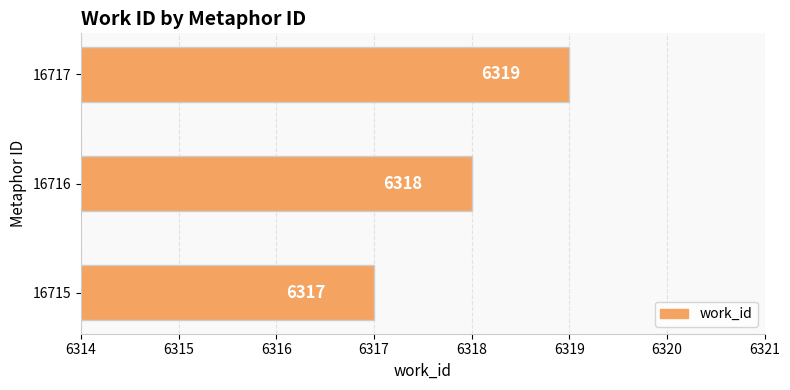

What is the sum of all values?

18954